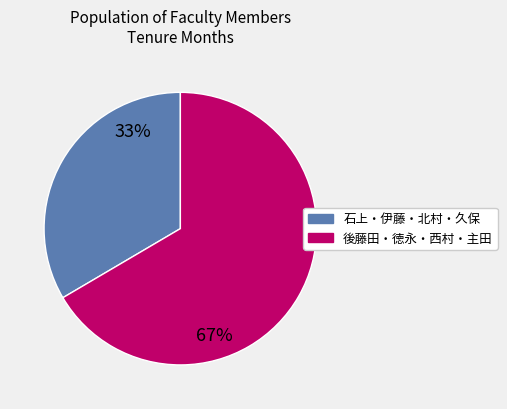

Is there any slice that represents more than half of the pie?

Yes